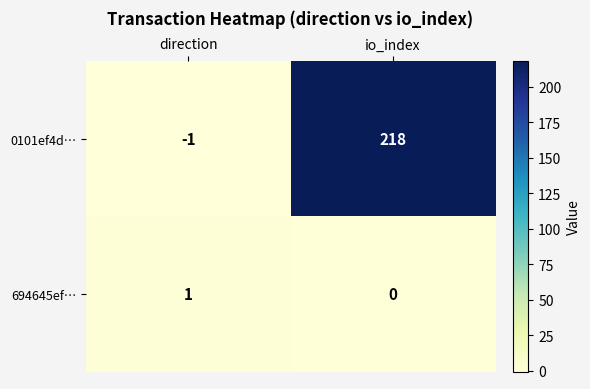

At which label is 0101ef4d… closest to 108?

direction